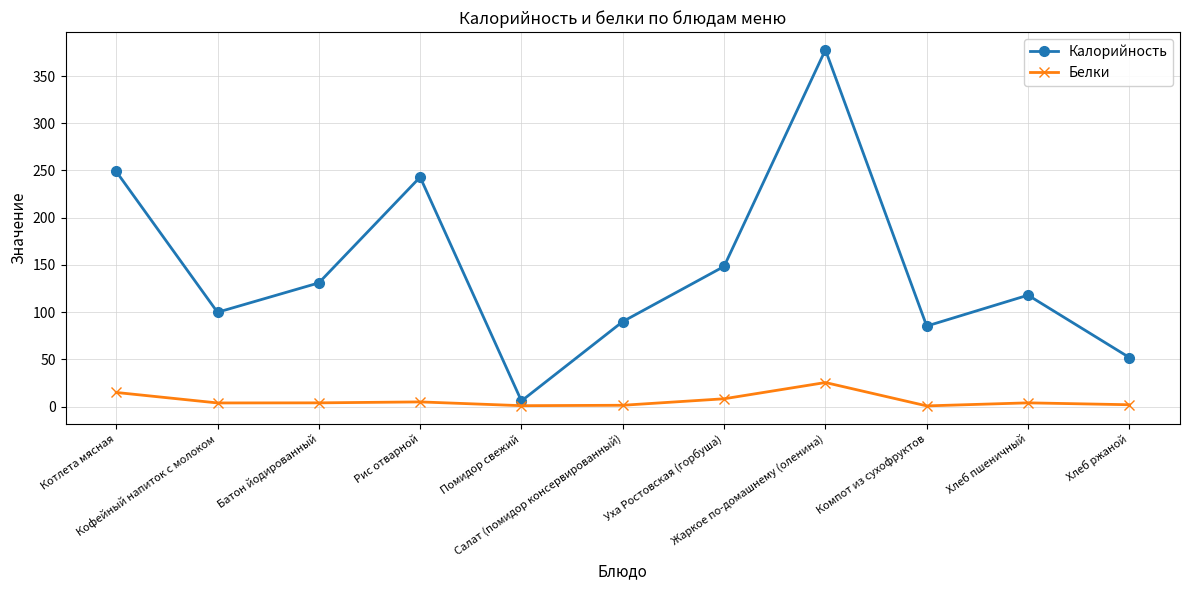

At Батон йодированный, list the series in order from largest to smallest.

Калорийность, Белки